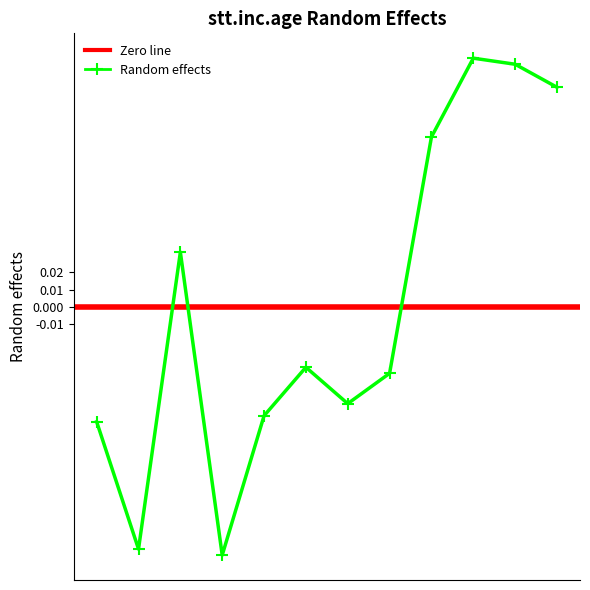

What is the difference between the maximum and minimum values?

0.3